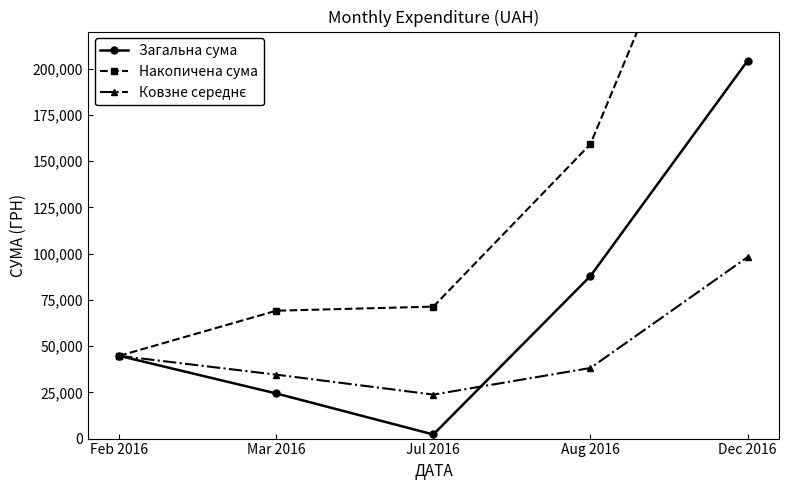

At which label is Ковзне середнє closest to 60923?

Feb 2016